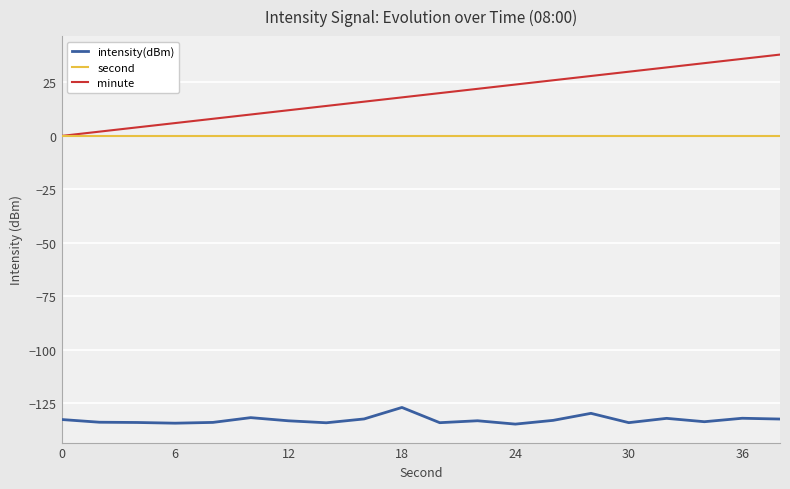

What is the minimum value shown in the chart?

-134.7